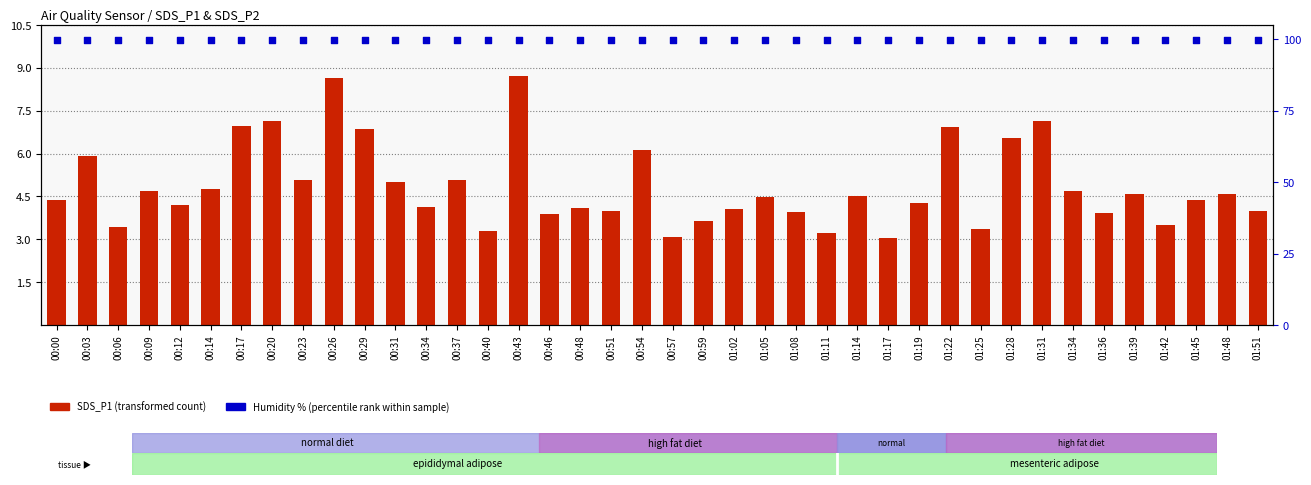

What are all the series names shown in the legend?

SDS_P1 (transformed count), Humidity % (percentile rank)